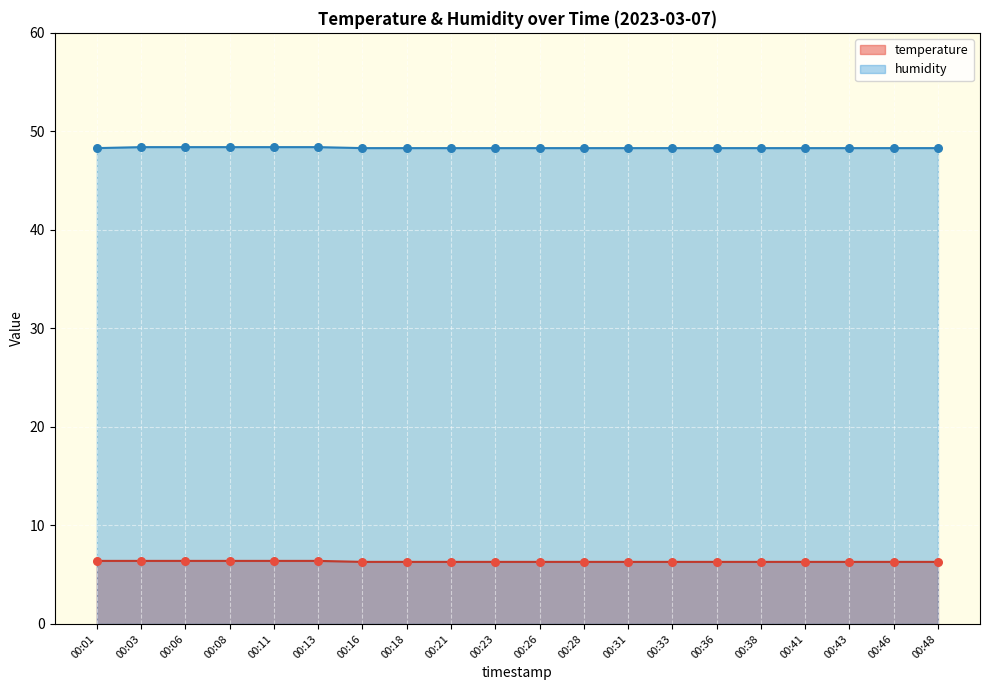

What are all the series names shown in the legend?

temperature, humidity